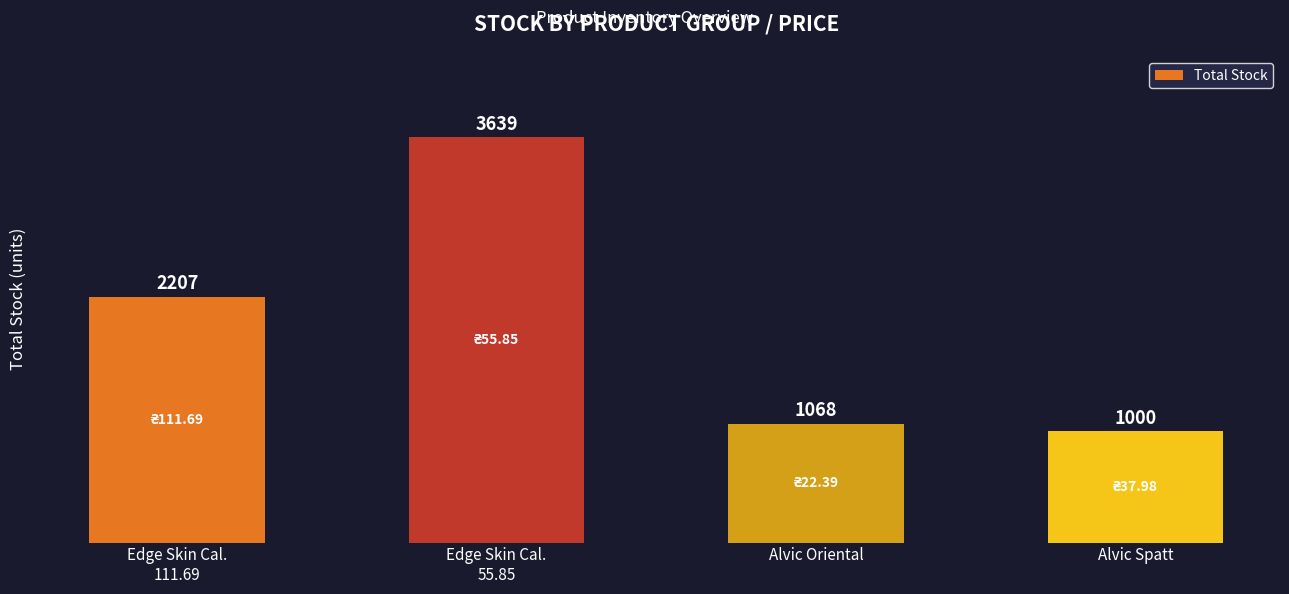

What is the label of the 1st bar from the right?

Alvic Spatt